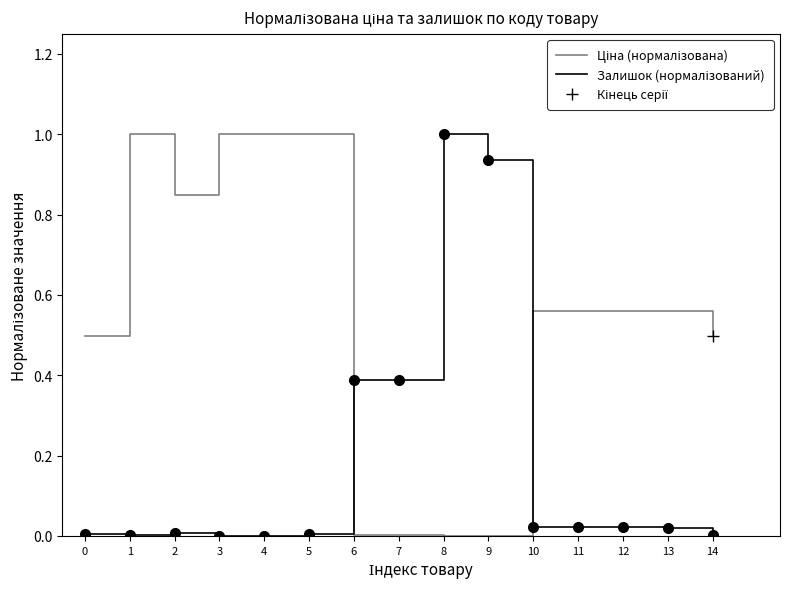

Which series has the widest spread of values?

Ціна (нормалізована)